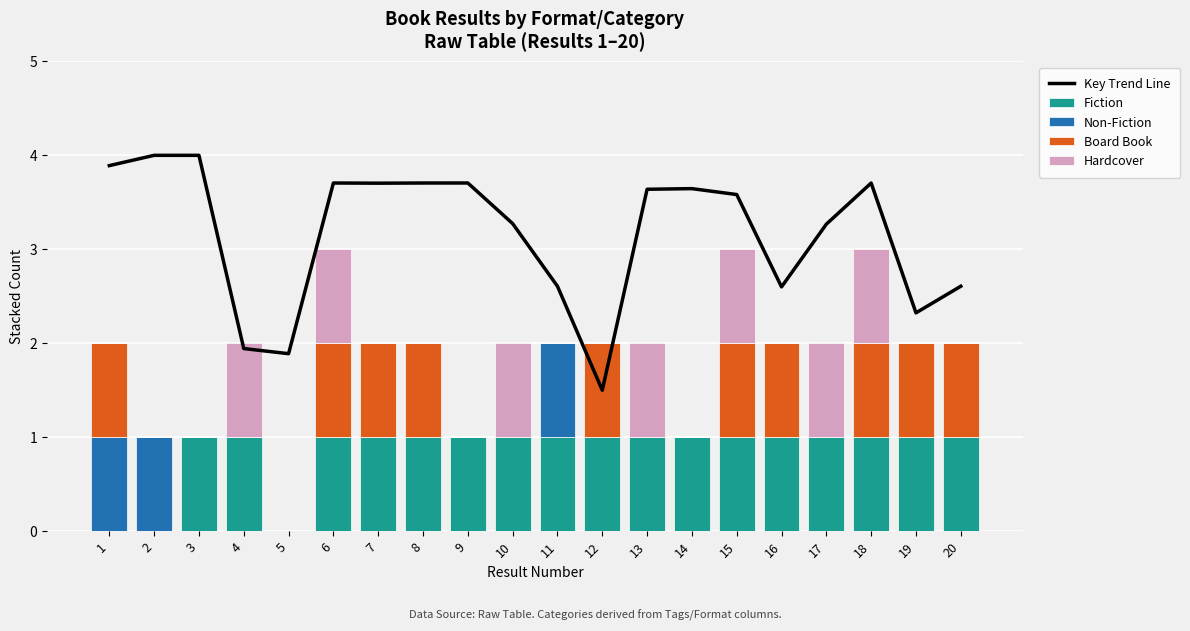

What is the sum of the Fiction values at 13 and 8?

2